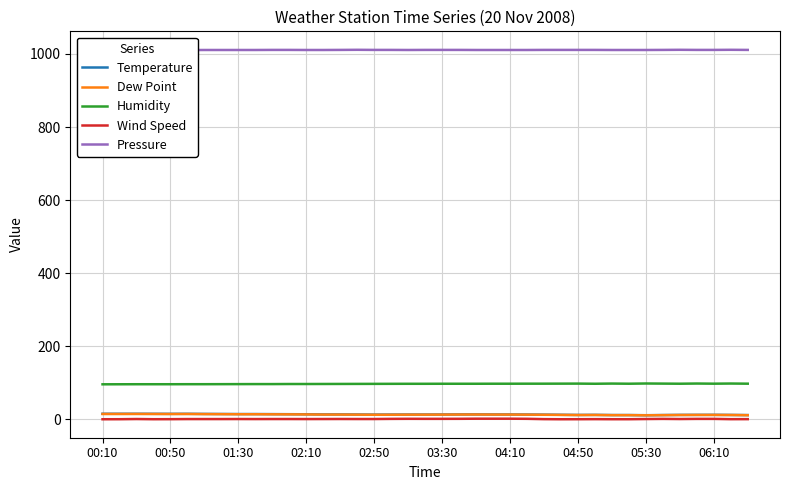

The Wind Speed series shows 1.1 at 01:30. True or false?

True